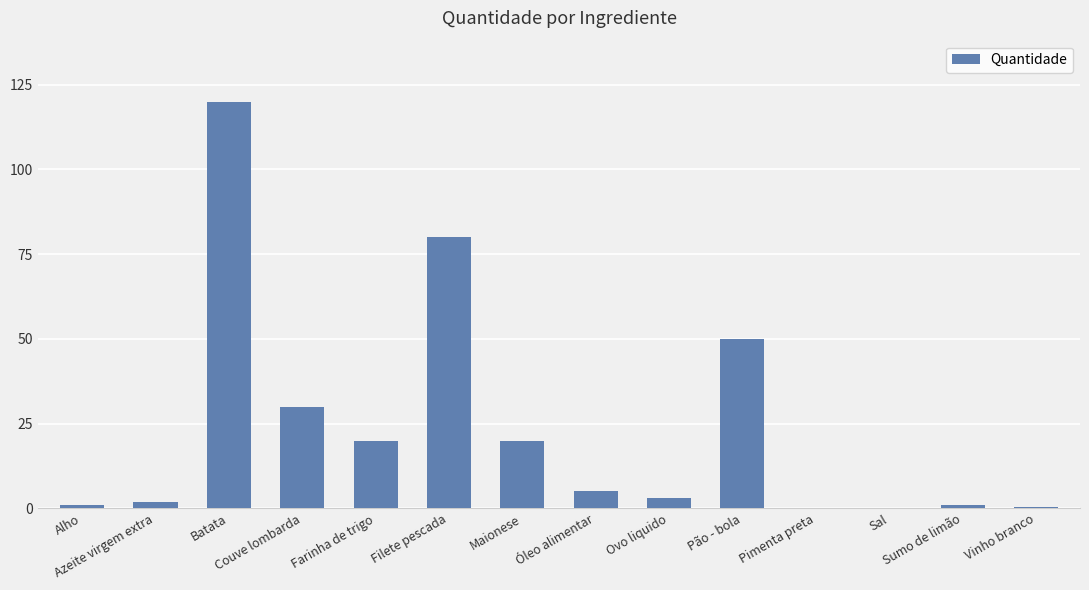

At which label does the data first exceed 5?

Batata